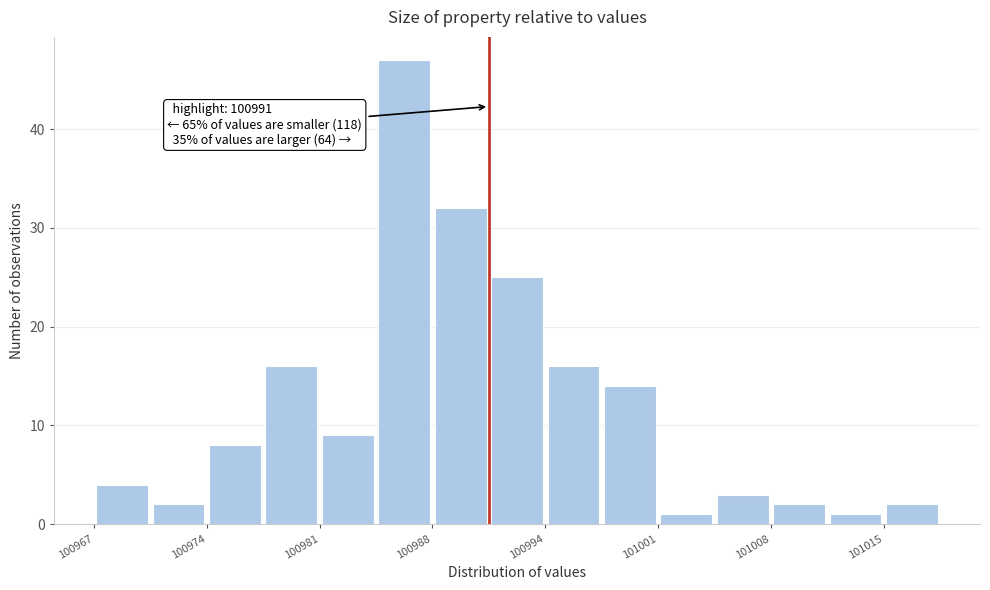

Around what value on the x-axis is the tallest bar? Give the approximate position of its centre, as read against the axis.

100986